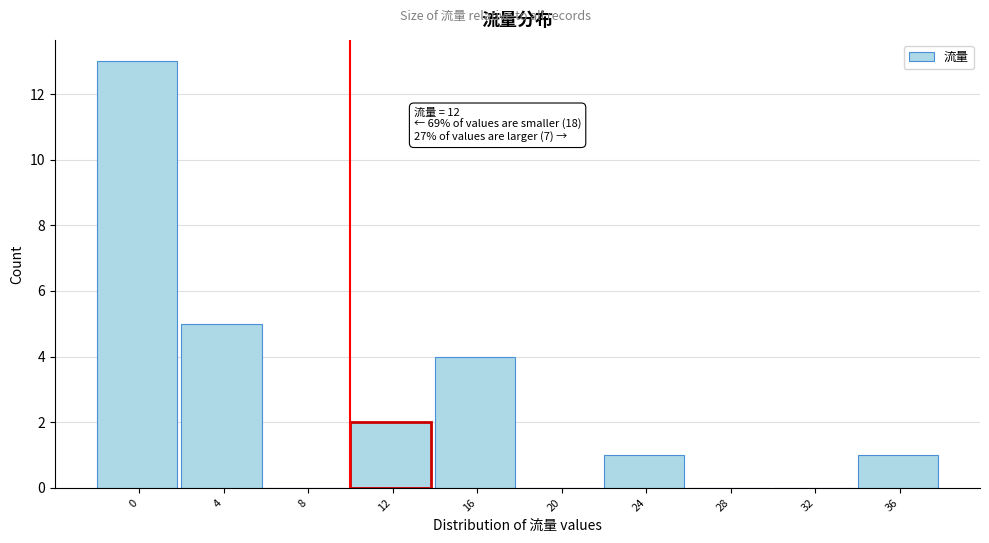

Reading right to left, what are all the values shown in this chart?

36=1	32=0	28=0	24=1	20=0	16=4	12=2	8=0	4=5	0=13